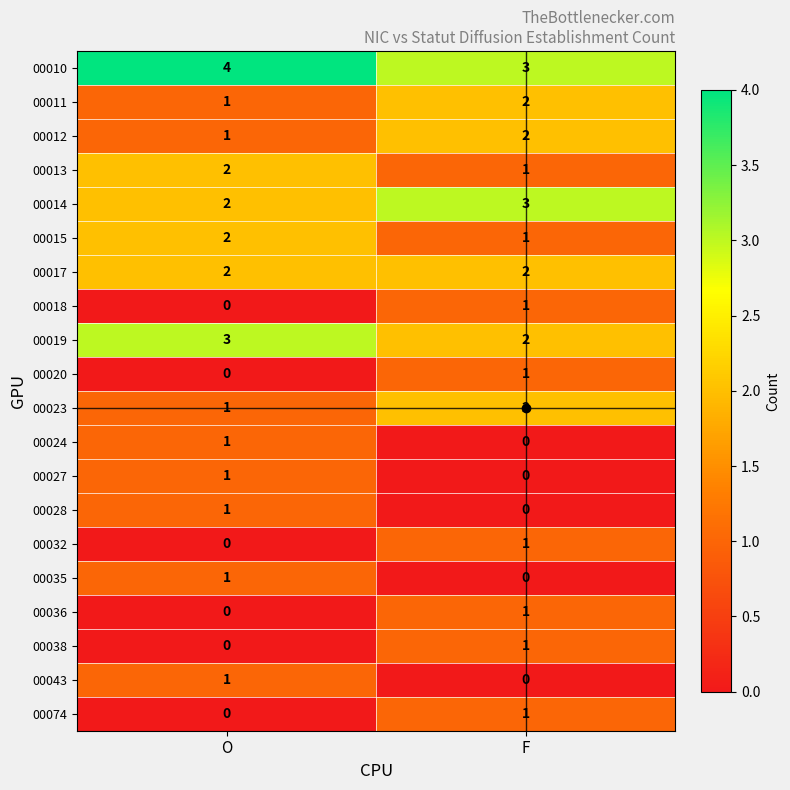

How many series are shown in this chart?

20